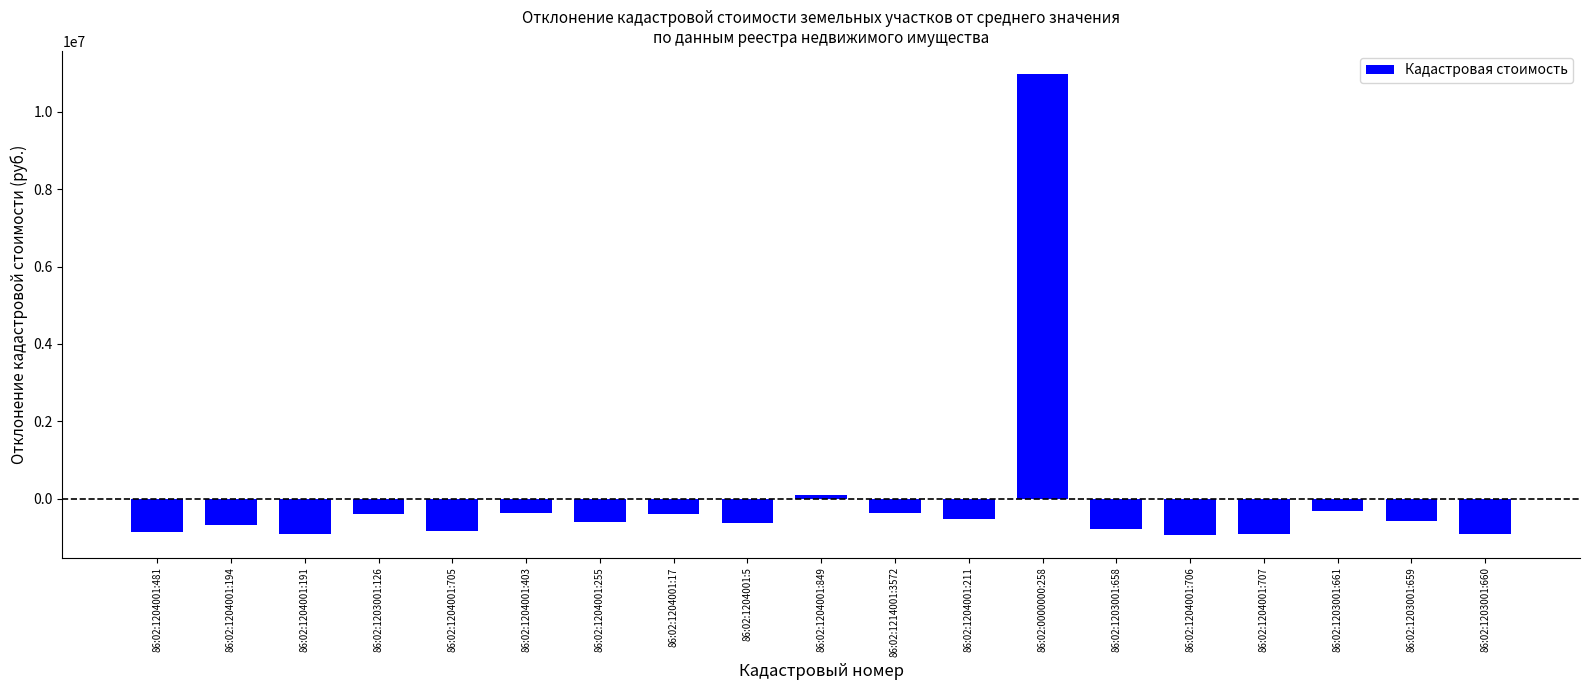

What is the sum of the values at 86:02:1203001:126 and 86:02:1204001:255?

-1014244.9